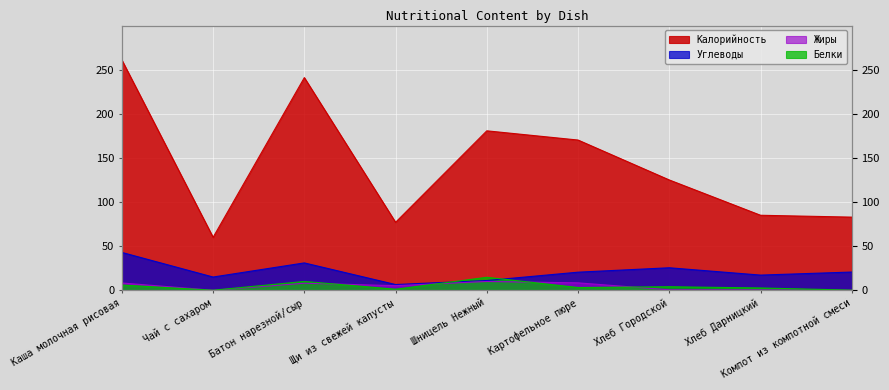

Which series changed the most between Батон нарезной/сыр and Компот из компотной смеси?

Калорийность